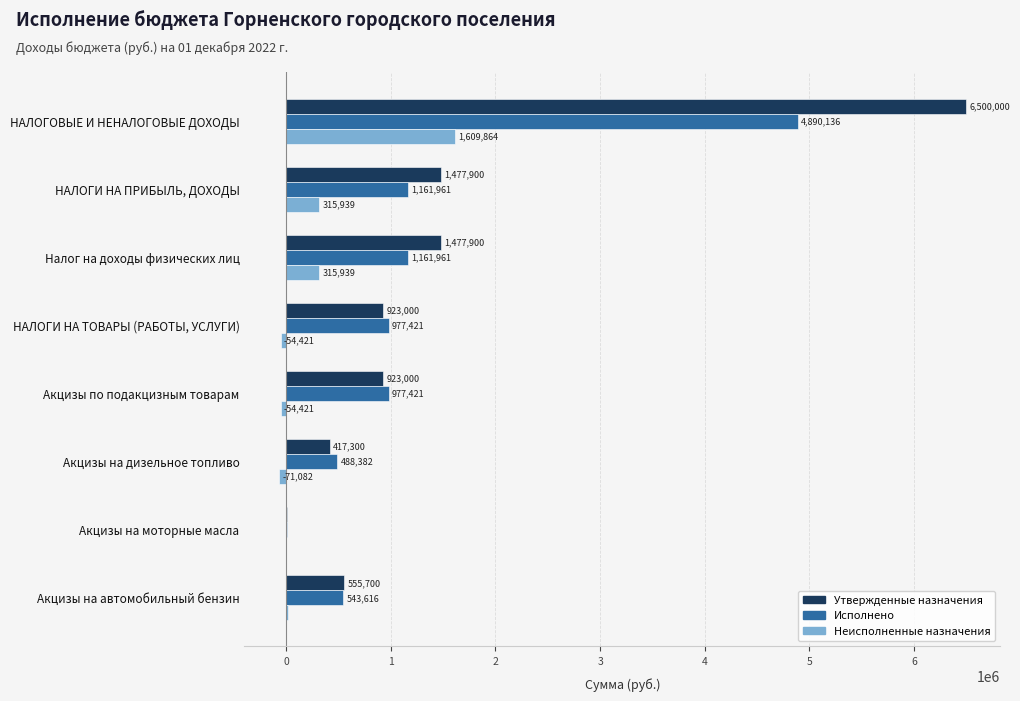

Between НАЛОГИ НА ПРИБЫЛЬ, ДОХОДЫ and Акцизы по подакцизным товарам, which series saw the biggest shift?

Утвержденные назначения